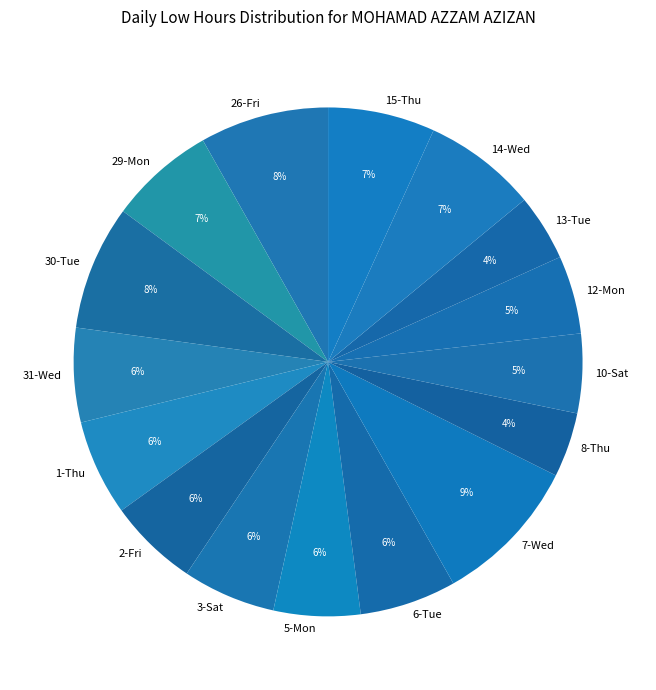

Is it true that 15-Thu is 7% of the pie?

True